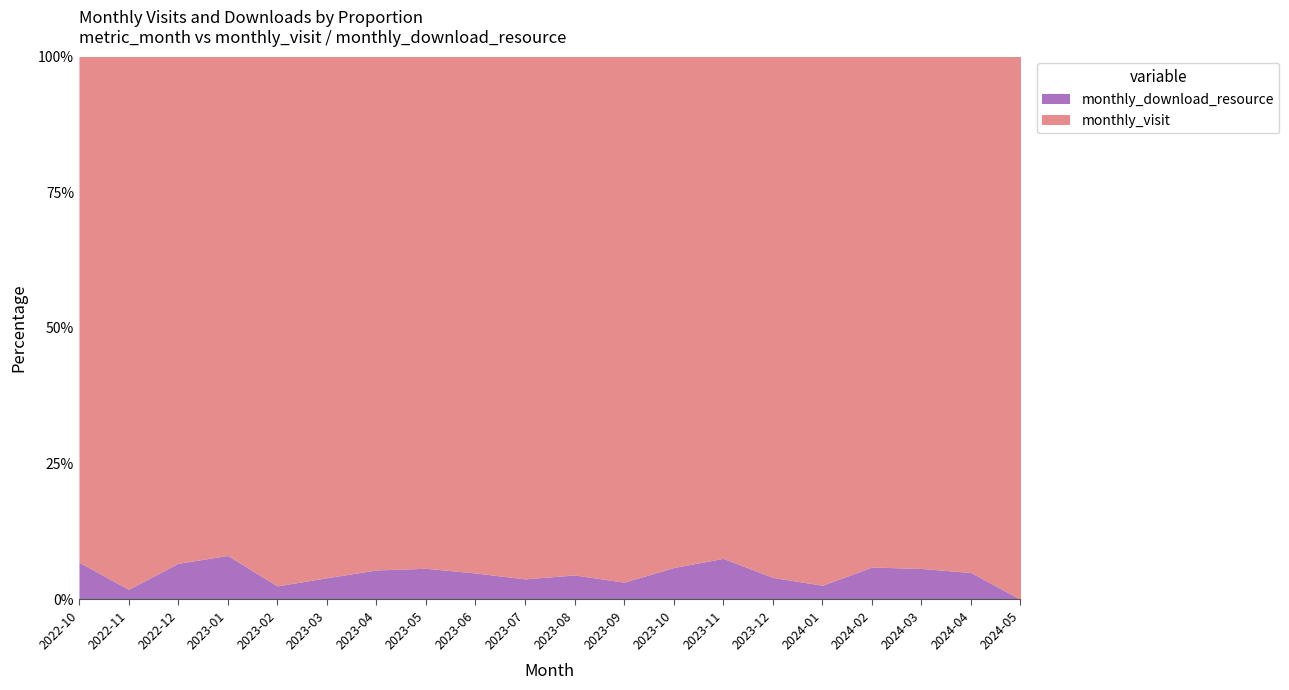

Reading left to right, transcribe all the data shown in this chart.

monthly_visit: 2022-10=95	2022-11=105	2022-12=126	2023-01=68	2023-02=78	2023-03=96	2023-04=87	2023-05=82	2023-06=78	2023-07=76	2023-08=148	2023-09=182	2023-10=144	2023-11=122	2023-12=189	2024-01=186	2024-02=126	2024-03=132	2024-04=134	2024-05=8
monthly_download_resource: 2022-10=7	2022-11=2	2022-12=9	2023-01=6	2023-02=2	2023-03=4	2023-04=5	2023-05=5	2023-06=4	2023-07=3	2023-08=7	2023-09=6	2023-10=9	2023-11=10	2023-12=8	2024-01=5	2024-02=8	2024-03=8	2024-04=7	2024-05=0